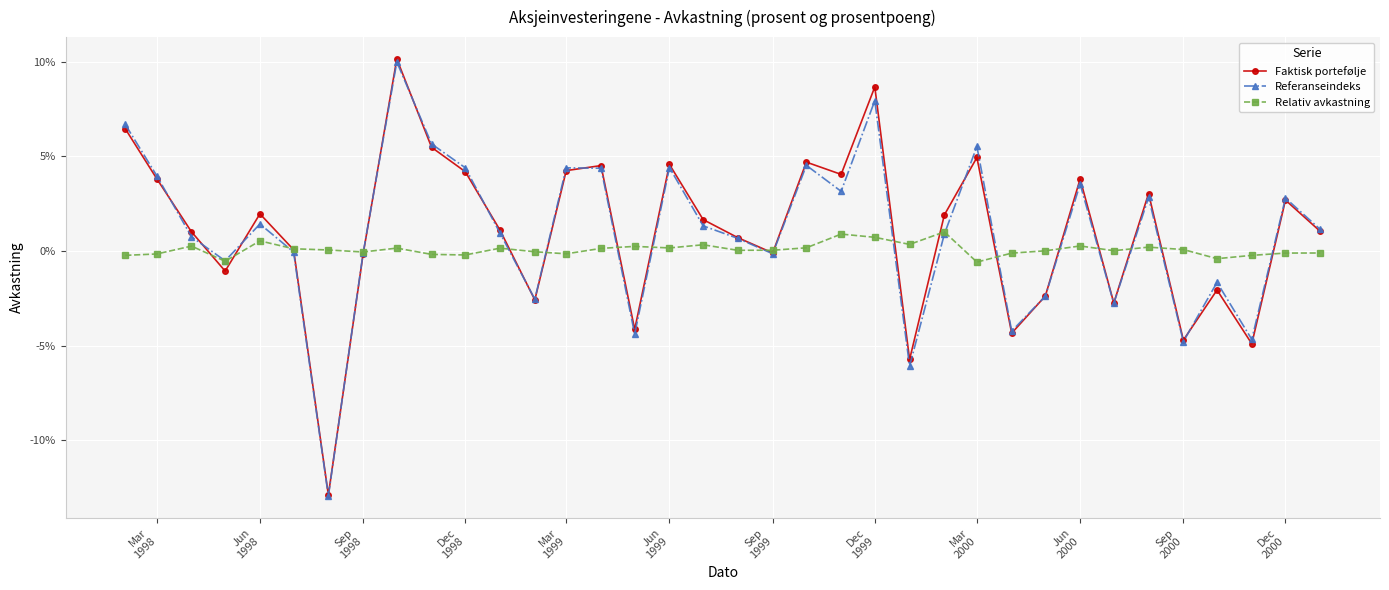

What is the sum of all Relativ avkastning values?

2.9